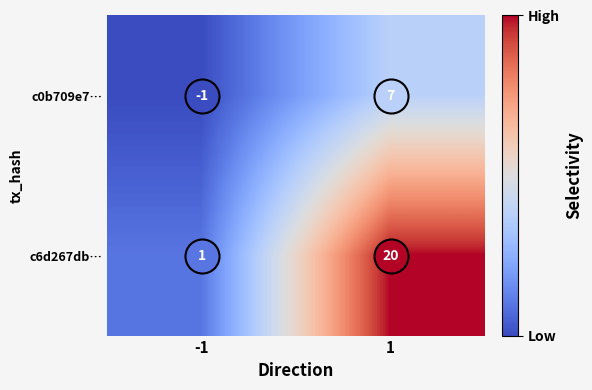

List the series in order of their peak value, highest first.

c6d267db…, c0b709e7…